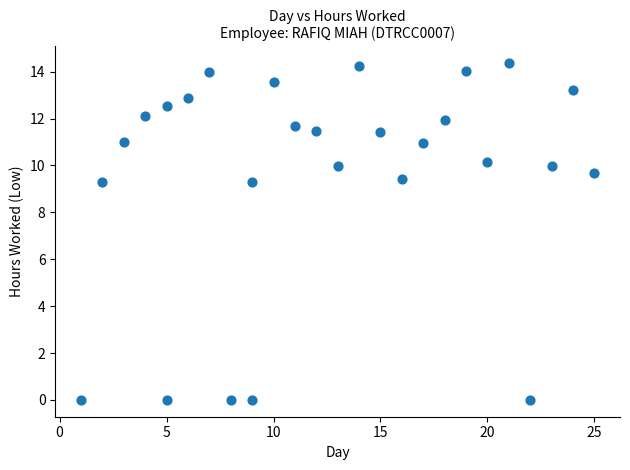

What is the range of X values (max minus min)?

24.0